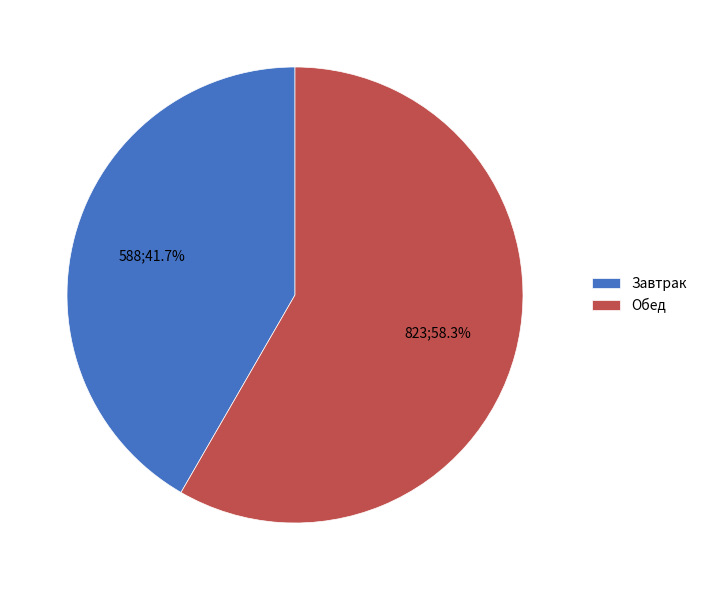

Which category has the biggest portion of the pie?

Обед